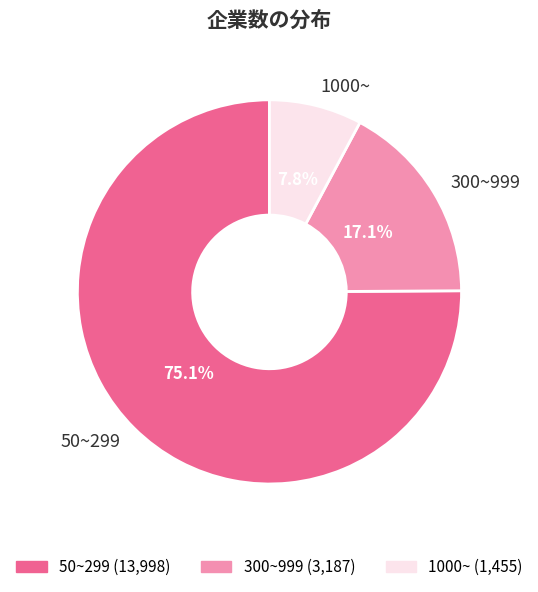

Rank the categories by value from highest to lowest.

50~299, 300~999, 1000~